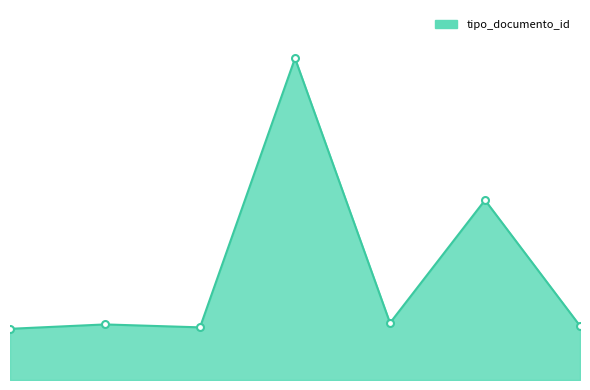

What is the smallest value displayed?

35